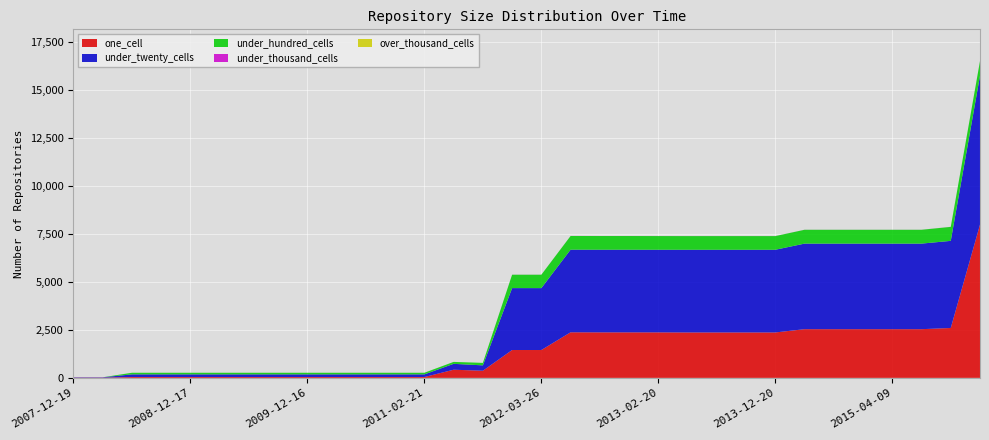

Reading left to right, what are all the values shown in this chart?

one_cell: 2007-12-19=12	2008-04-01=12	2008-06-27=44	2008-10-10=44	2008-12-17=44	2009-04-06=44	2009-06-17=44	2009-09-25=44	2009-12-16=44	2010-04-01=44	2010-07-26=44	2010-11-17=44	2011-02-21=44	2011-06-10=424	2011-09-05=371	2012-01-18=1449	2012-03-26=1449	2012-07-13=2371	2012-10-31=2368	2012-12-11=2368	2013-02-20=2367	2013-05-21=2363	2013-07-09=2363	2013-09-10=2363	2013-12-20=2363	2014-03-28=2533	2014-09-08=2533	2015-01-19=2533	2015-04-09=2533	2015-07-03=2533	2015-10-01=2596	2016-01-04=7973
under_twenty_cells: 2007-12-19=18	2008-04-01=18	2008-06-27=138	2008-10-10=138	2008-12-17=138	2009-04-06=138	2009-06-17=138	2009-09-25=138	2009-12-16=138	2010-04-01=138	2010-07-26=138	2010-11-17=138	2011-02-21=138	2011-06-10=306	2011-09-05=280	2012-01-18=3221	2012-03-26=3221	2012-07-13=4299	2012-10-31=4300	2012-12-11=4300	2013-02-20=4299	2013-05-21=4302	2013-07-09=4302	2013-09-10=4302	2013-12-20=4302	2014-03-28=4452	2014-09-08=4452	2015-01-19=4452	2015-04-09=4452	2015-07-03=4452	2015-10-01=4532	2016-01-04=7747
under_hundred_cells: 2007-12-19=0	2008-04-01=0	2008-06-27=84	2008-10-10=84	2008-12-17=84	2009-04-06=84	2009-06-17=84	2009-09-25=84	2009-12-16=84	2010-04-01=84	2010-07-26=84	2010-11-17=84	2011-02-21=84	2011-06-10=101	2011-09-05=129	2012-01-18=697	2012-03-26=697	2012-07-13=712	2012-10-31=712	2012-12-11=712	2013-02-20=712	2013-05-21=711	2013-07-09=711	2013-09-10=711	2013-12-20=711	2014-03-28=720	2014-09-08=720	2015-01-19=720	2015-04-09=720	2015-07-03=720	2015-10-01=728	2016-01-04=763
under_thousand_cells: 2007-12-19=0	2008-04-01=0	2008-06-27=0	2008-10-10=0	2008-12-17=0	2009-04-06=0	2009-06-17=0	2009-09-25=0	2009-12-16=0	2010-04-01=0	2010-07-26=0	2010-11-17=0	2011-02-21=0	2011-06-10=0	2011-09-05=0	2012-01-18=2	2012-03-26=2	2012-07-13=2	2012-10-31=1	2012-12-11=1	2013-02-20=2	2013-05-21=2	2013-07-09=2	2013-09-10=2	2013-12-20=2	2014-03-28=2	2014-09-08=2	2015-01-19=2	2015-04-09=2	2015-07-03=2	2015-10-01=2	2016-01-04=2
over_thousand_cells: 2007-12-19=0	2008-04-01=0	2008-06-27=0	2008-10-10=0	2008-12-17=0	2009-04-06=0	2009-06-17=0	2009-09-25=0	2009-12-16=0	2010-04-01=0	2010-07-26=0	2010-11-17=0	2011-02-21=0	2011-06-10=0	2011-09-05=0	2012-01-18=0	2012-03-26=0	2012-07-13=0	2012-10-31=0	2012-12-11=0	2013-02-20=0	2013-05-21=0	2013-07-09=0	2013-09-10=0	2013-12-20=0	2014-03-28=0	2014-09-08=0	2015-01-19=0	2015-04-09=0	2015-07-03=0	2015-10-01=0	2016-01-04=0